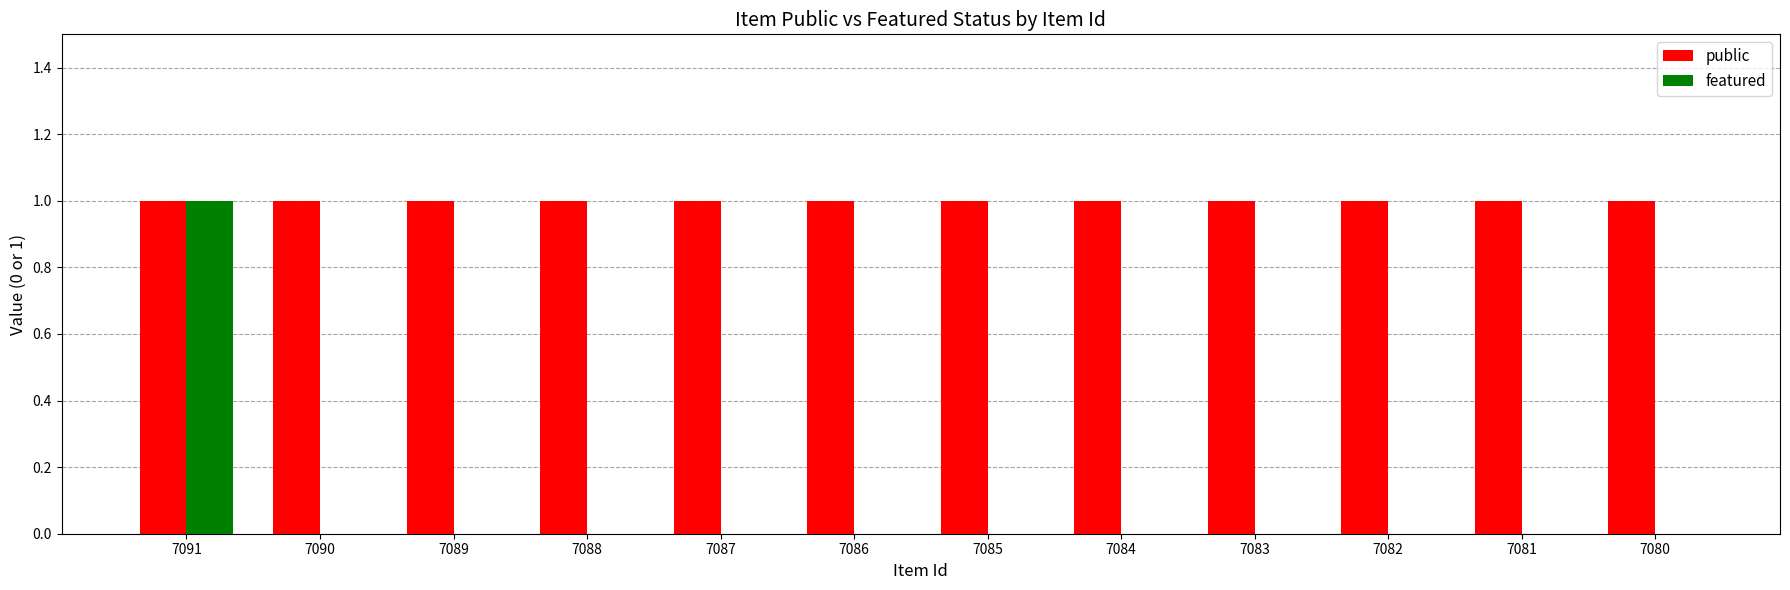

At which category is the sum across all series the highest?

7091